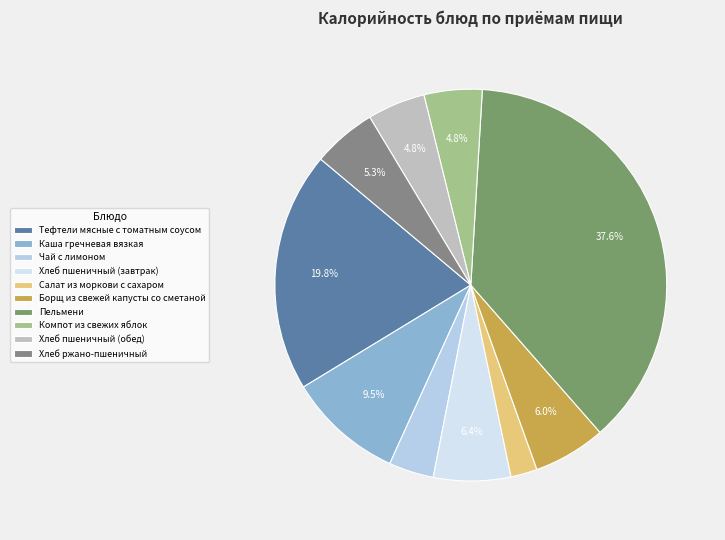

Between Чай с лимоном and Борщ из свежей капусты со сметаной, which is larger?

Борщ из свежей капусты со сметаной